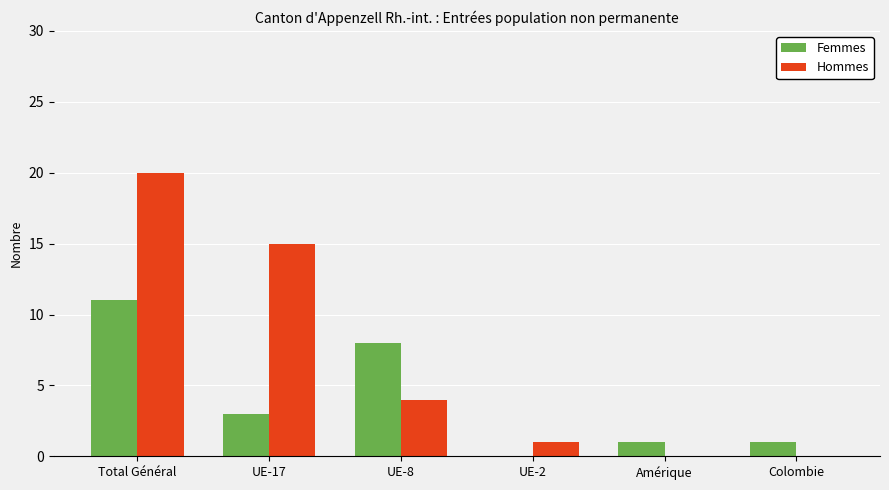

What is the sum of the Hommes values at Colombie and UE-17?

15